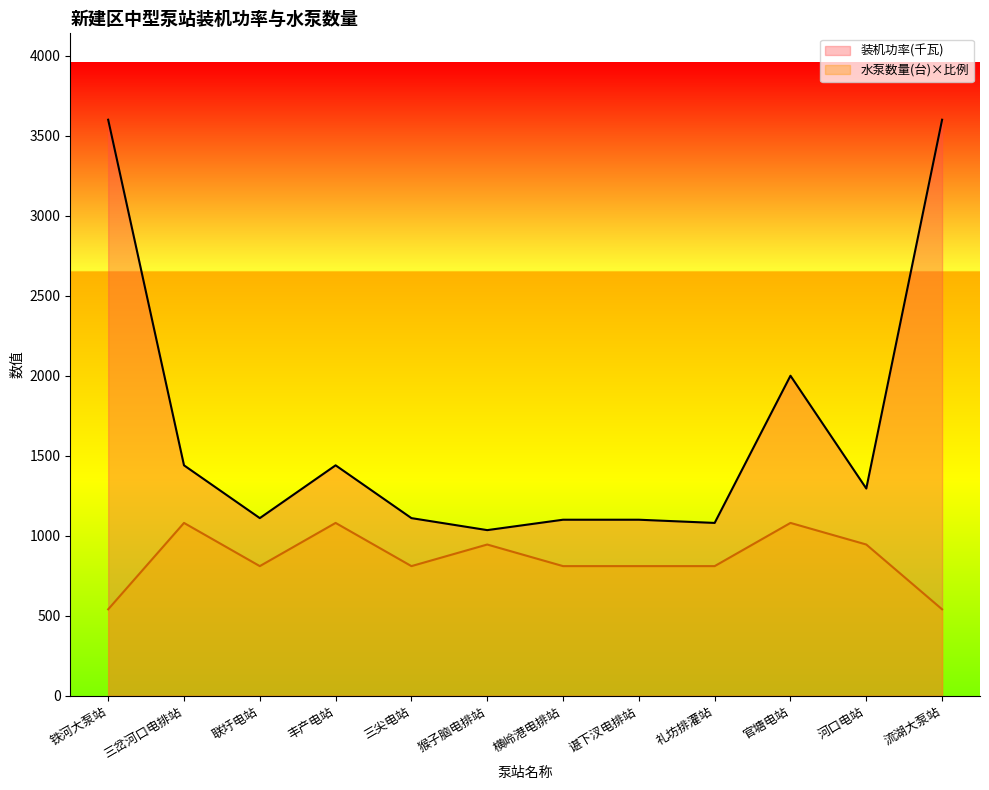

Reading right to left, transcribe all the data shown in this chart.

装机功率(千瓦): 流湖大泵站=3600	河口电站=1295	官塘电站=2000	礼坊排灌站=1080	谌下汊电排站=1100	横岭港电排站=1100	猴子脑电排站=1035	三尖电站=1110	丰产电站=1440	联圩电站=1110	三岔河口电排站=1440	铁河大泵站=3600
水泵数量(台): 流湖大泵站=540	河口电站=945	官塘电站=1080	礼坊排灌站=810	谌下汊电排站=810	横岭港电排站=810	猴子脑电排站=945	三尖电站=810	丰产电站=1080	联圩电站=810	三岔河口电排站=1080	铁河大泵站=540